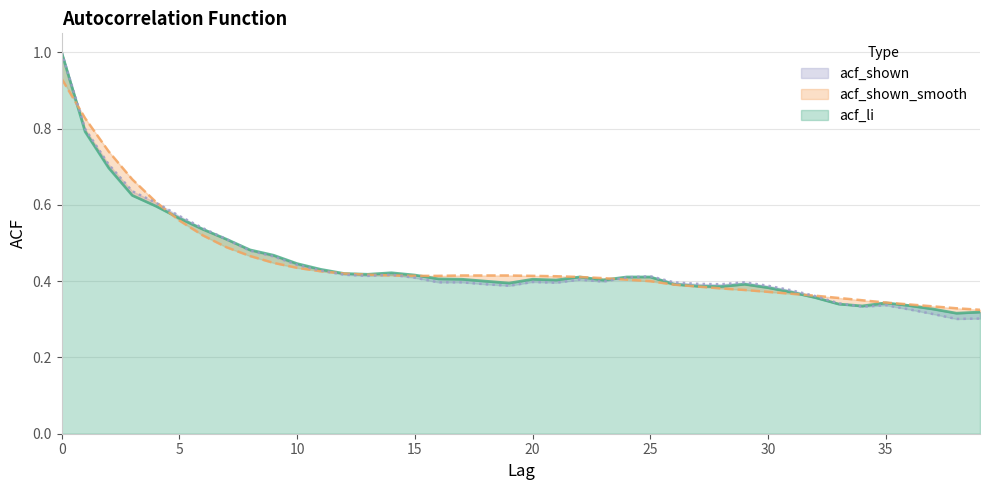

Reading left to right, what are all the values shown in this chart?

acf_shown: 1.0	0.8	0.7	0.6	0.6	0.6	0.5	0.5	0.5	0.5	0.4	0.4	0.4	0.4	0.4	0.4	0.4	0.4	0.4	0.4	0.4	0.4	0.4	0.4	0.4	0.4	0.4	0.4	0.4	0.4	0.4	0.4	0.4	0.3	0.3	0.3	0.3	0.3	0.3	0.3
acf_shown_smooth: 0.9	0.8	0.7	0.7	0.6	0.6	0.5	0.5	0.5	0.4	0.4	0.4	0.4	0.4	0.4	0.4	0.4	0.4	0.4	0.4	0.4	0.4	0.4	0.4	0.4	0.4	0.4	0.4	0.4	0.4	0.4	0.4	0.4	0.4	0.3	0.3	0.3	0.3	0.3	0.3
acf_li: 1.0	0.8	0.7	0.6	0.6	0.6	0.5	0.5	0.5	0.5	0.4	0.4	0.4	0.4	0.4	0.4	0.4	0.4	0.4	0.4	0.4	0.4	0.4	0.4	0.4	0.4	0.4	0.4	0.4	0.4	0.4	0.4	0.4	0.3	0.3	0.3	0.3	0.3	0.3	0.3